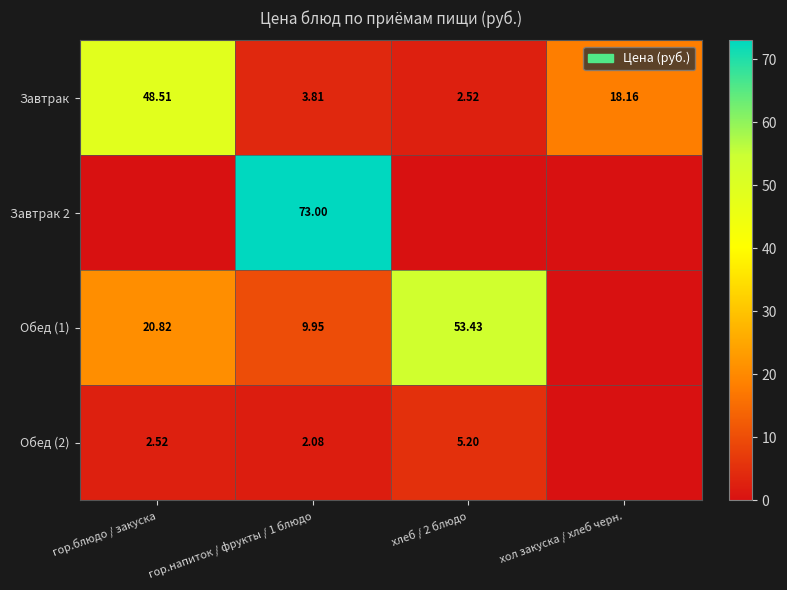

Is the value of Обед (2) at гор.блюдо / закуска greater than the value of Завтрак 2 at гор.напиток / фрукты / 1 блюдо?

No